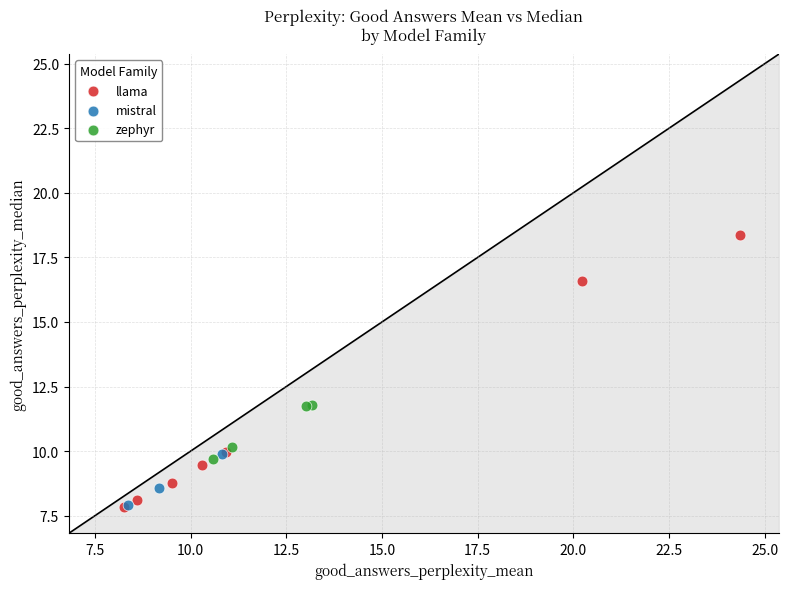

Which series contains the highest Y value?

llama